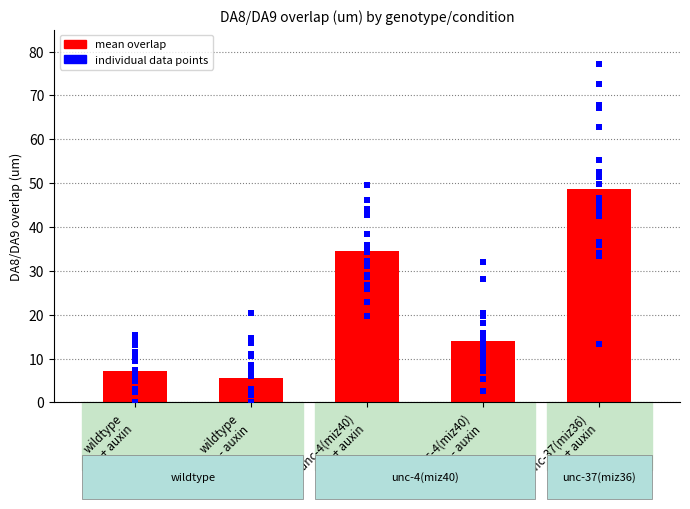

What is the total value across all series at wildtype
- auxin?

115.4